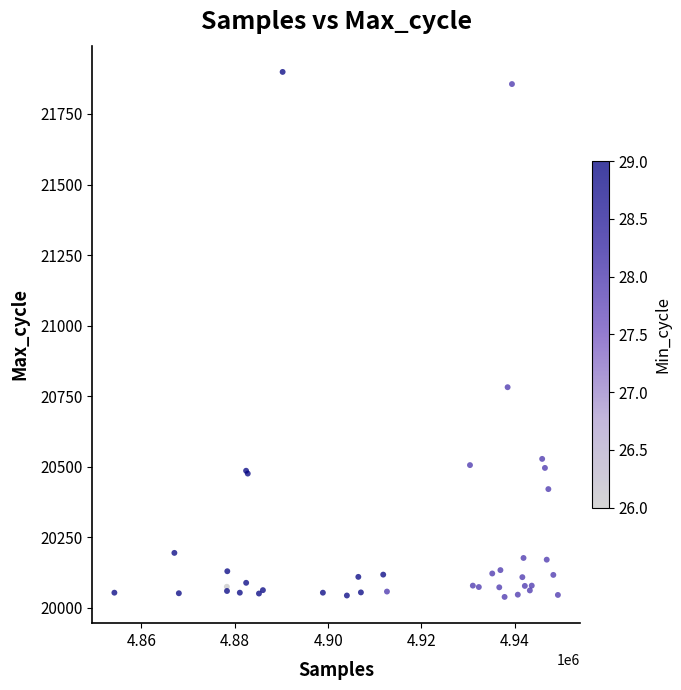

What Y value in the scatter plot is closest to 20969?

20782